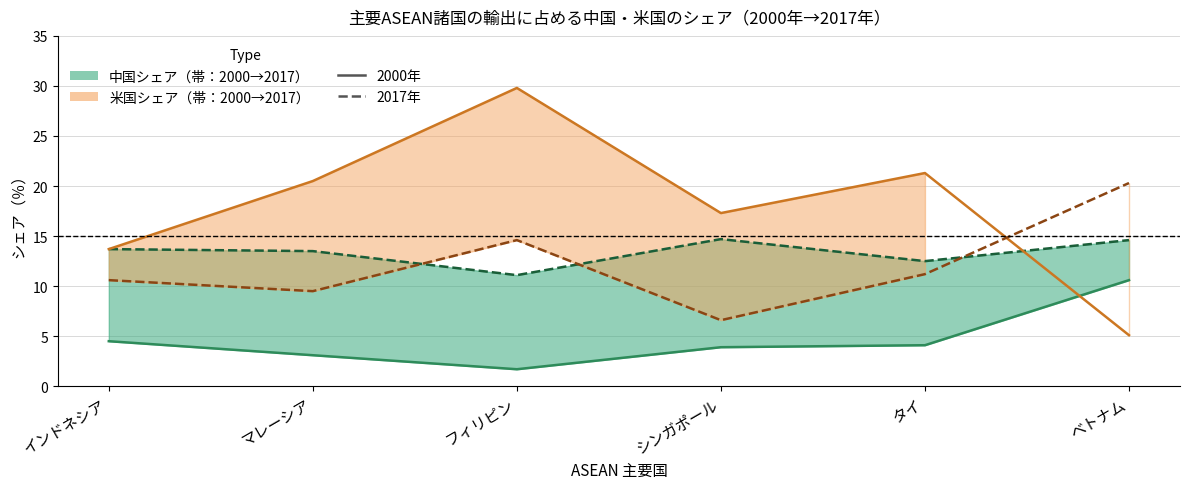

True or false: 中国シェア2017 and 中国シェア2000 intersect in this chart.

False